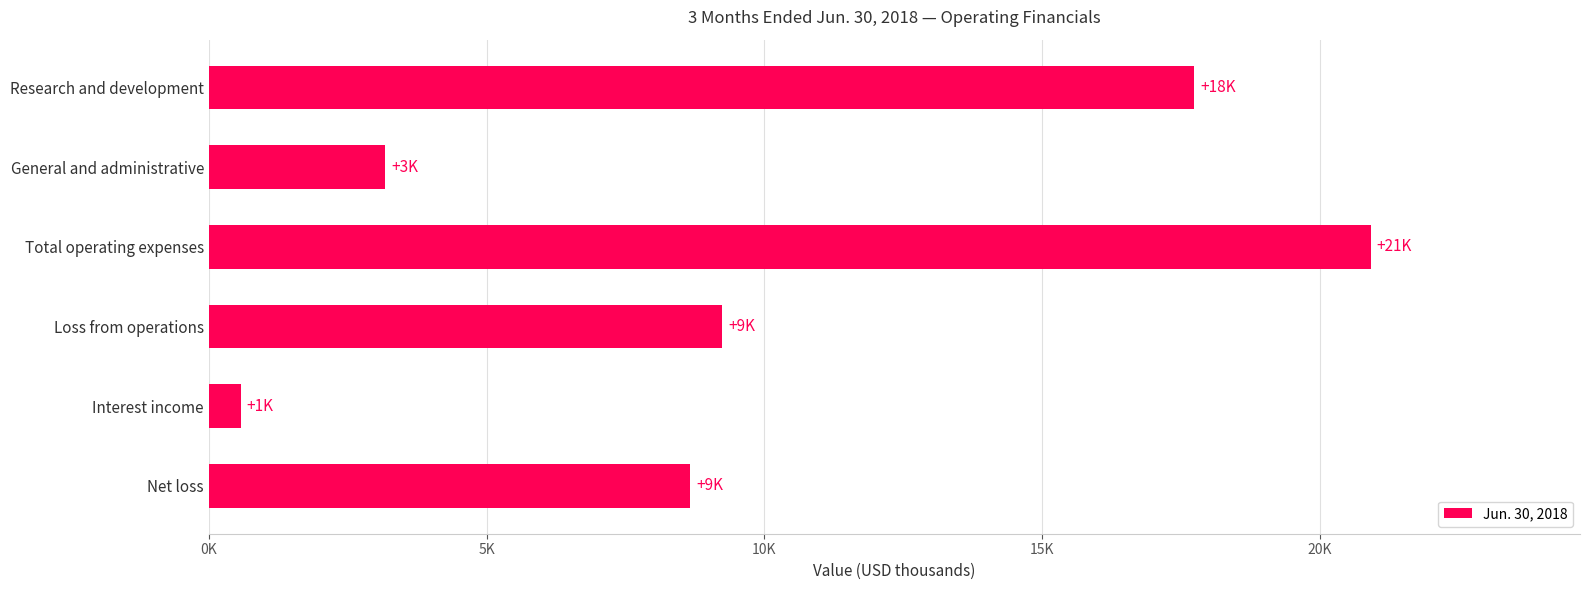

Does the chart contain any negative values?

No